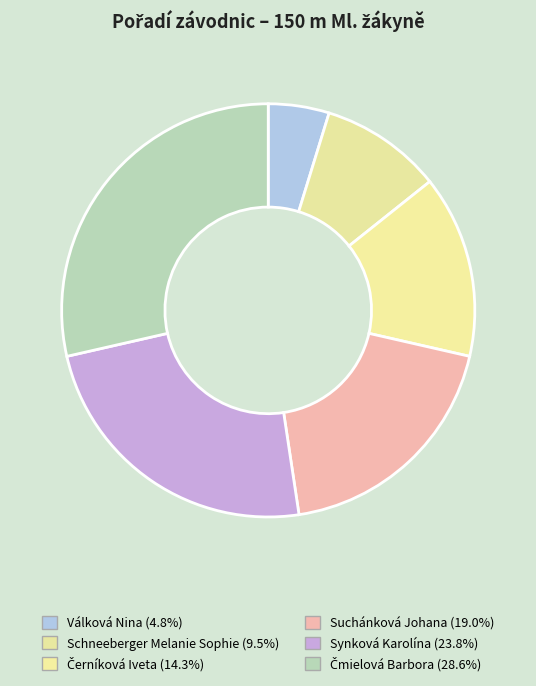

Is it true that Schneeberger Melanie Sophie is 1% of the pie?

False